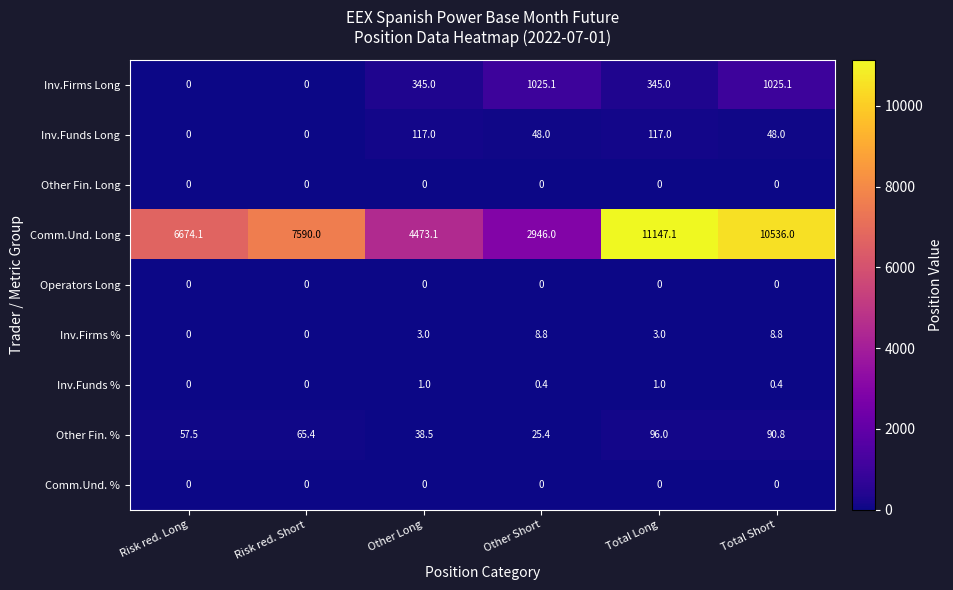

At how many categories does at least one series exceed 6285?

4